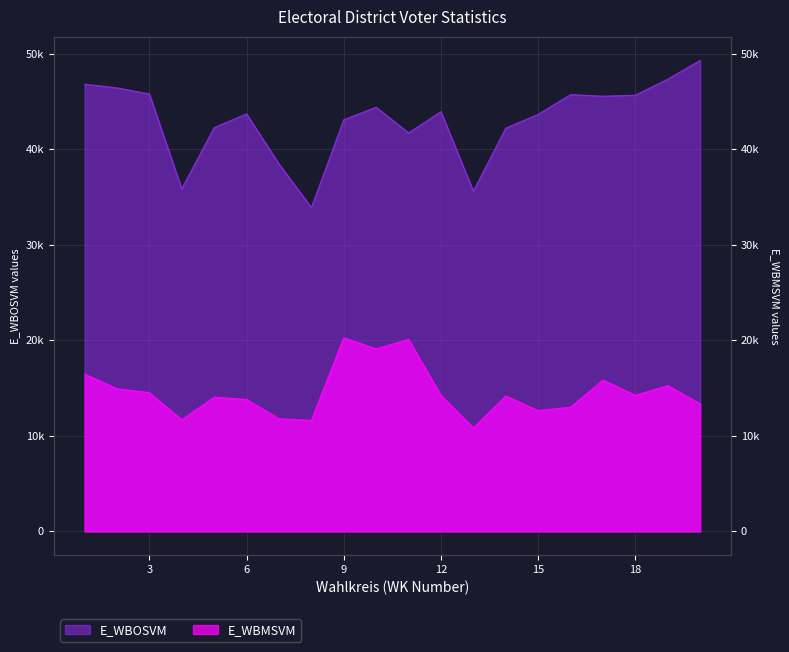

The value of E_WBOSVM at 15 is 28502. True or false?

False